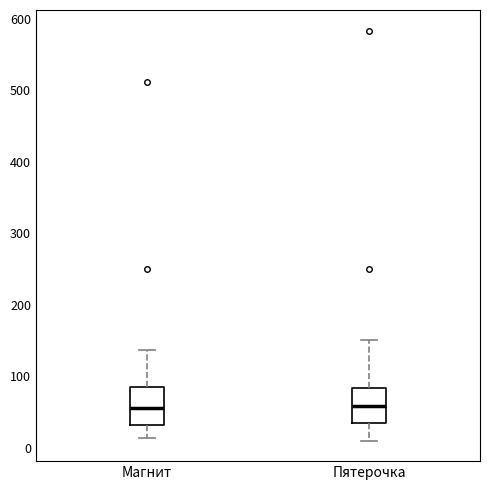

Where is the lower edge of the box for Пятерочка on the y-axis? The values are not printed on the chart, so give them approximately, as read against the axis.

30